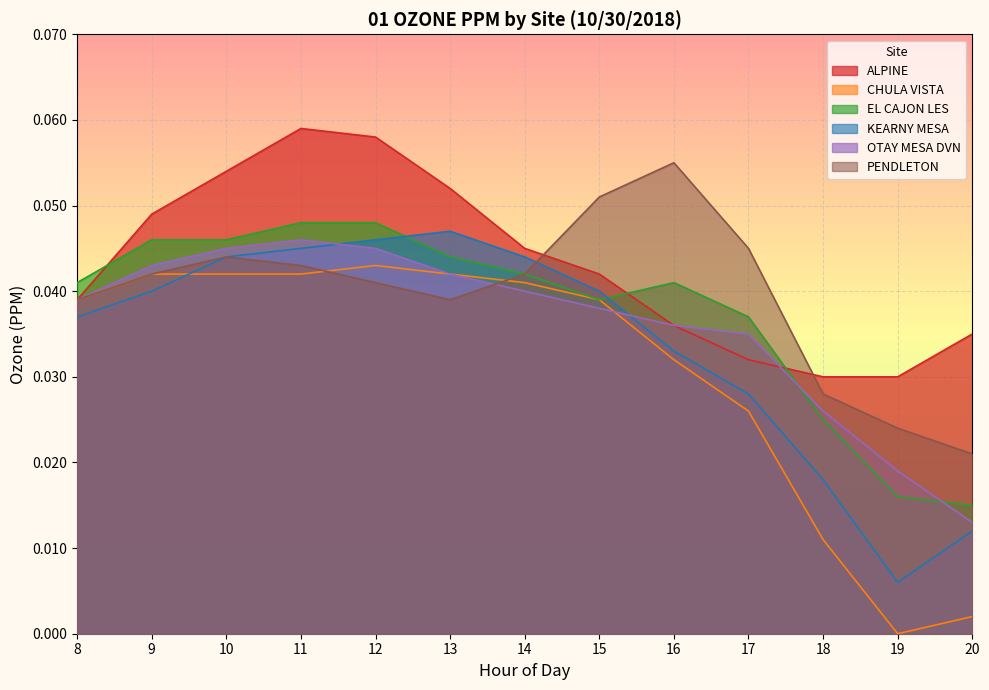

What is the value of the PENDLETON point at the 9th from the left?

0.1